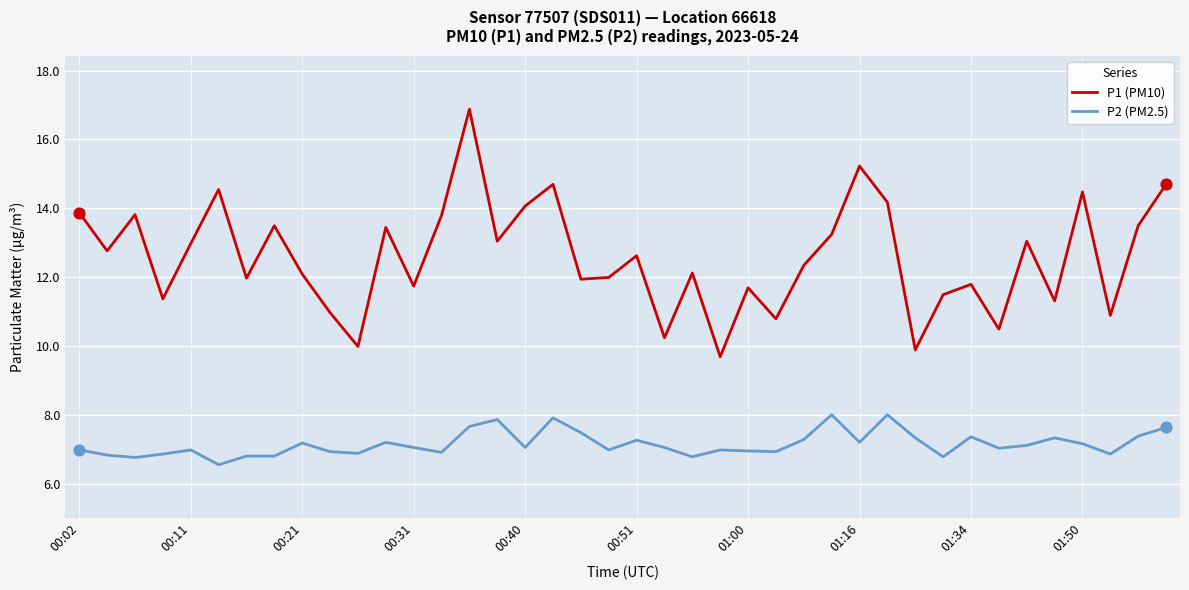

Which series has the largest range (max minus min)?

P1 (PM10)